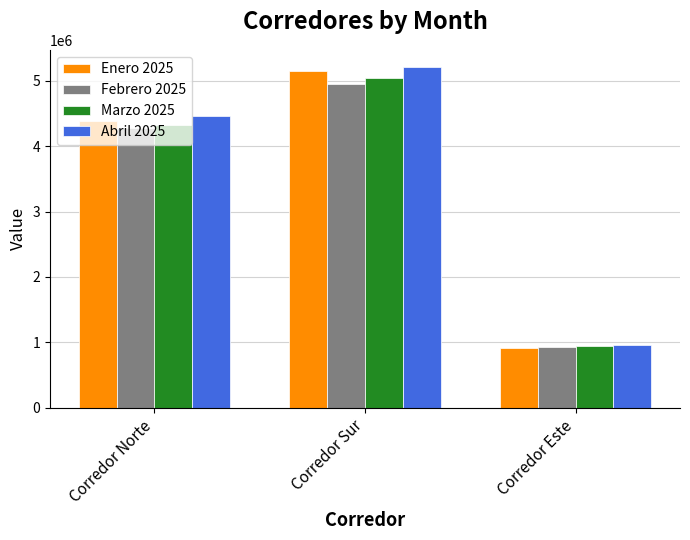

What is the approximate value of Marzo 2025 at Corredor Sur?

5046470